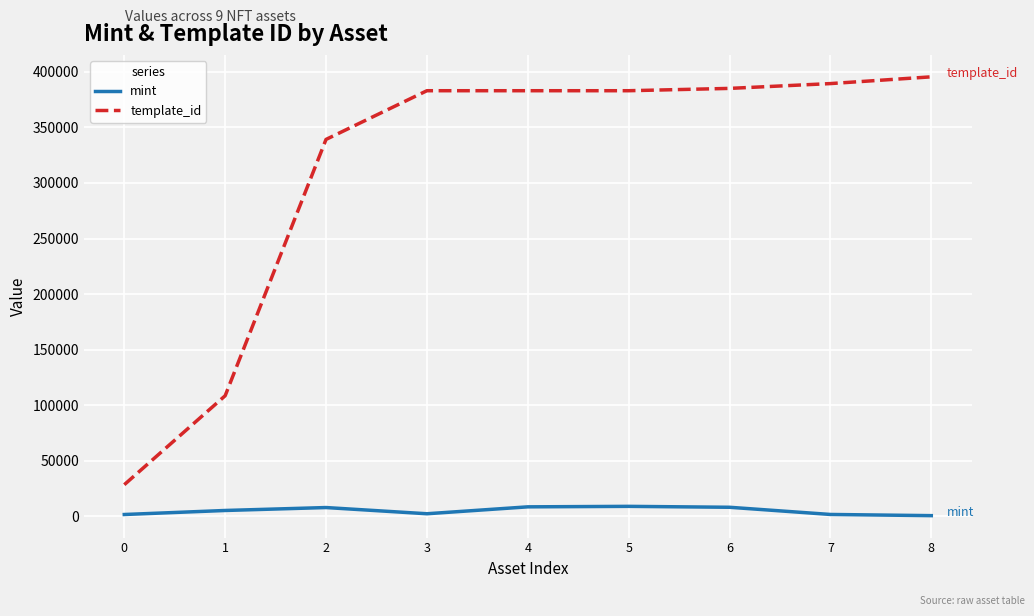

The value of mint at 3 is 2252. True or false?

True